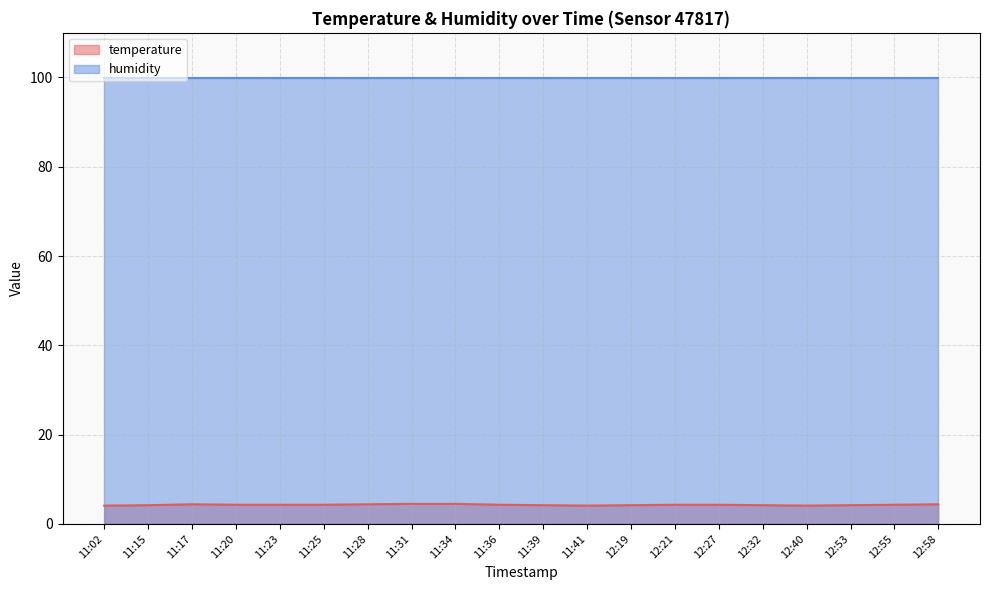

Which has a higher value, 11:34 or 11:36?

11:34